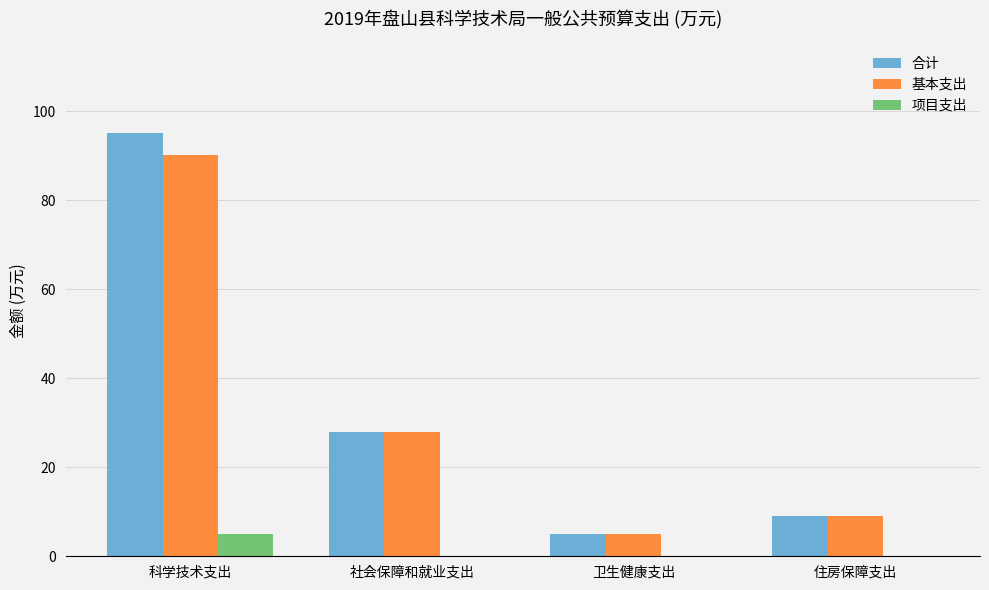

True or false: 项目支出 has a value of 0.0 at 卫生健康支出.

True